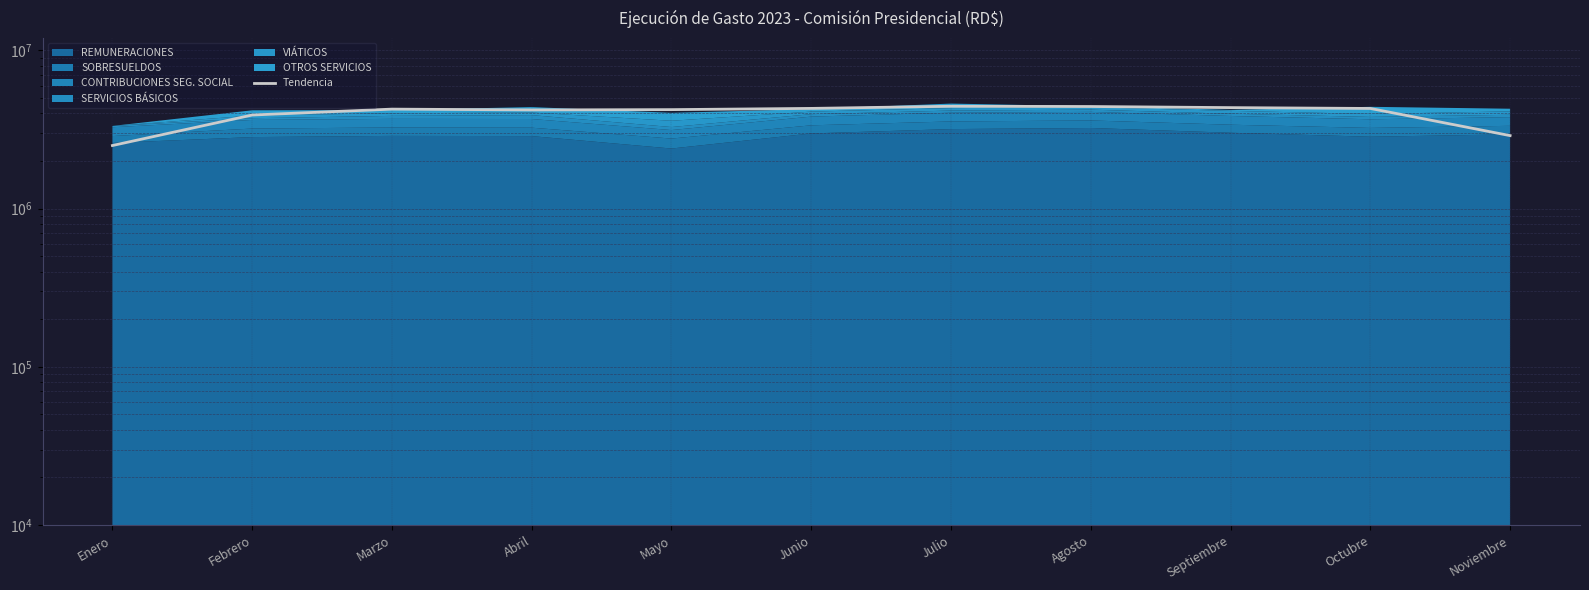

What is the average value?

3984725.6